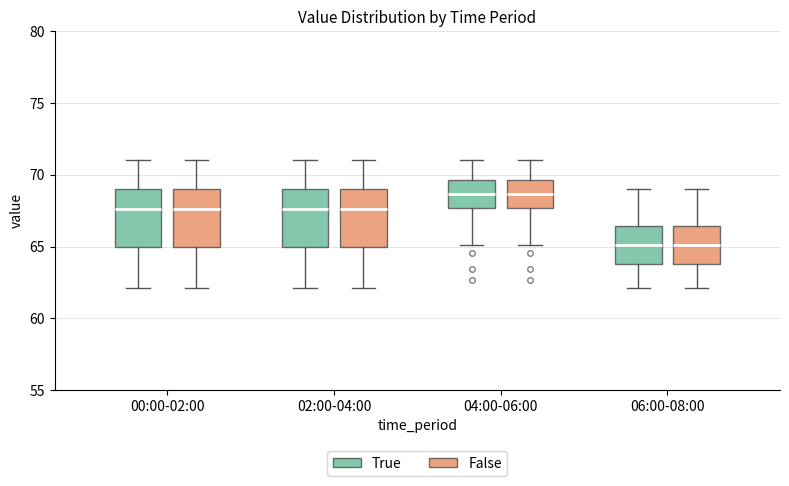

Where does the median line of the box for 06:00-08:00 (True) sit on the y-axis? The values are not printed on the chart, so give them approximately, as read against the axis.

65.0